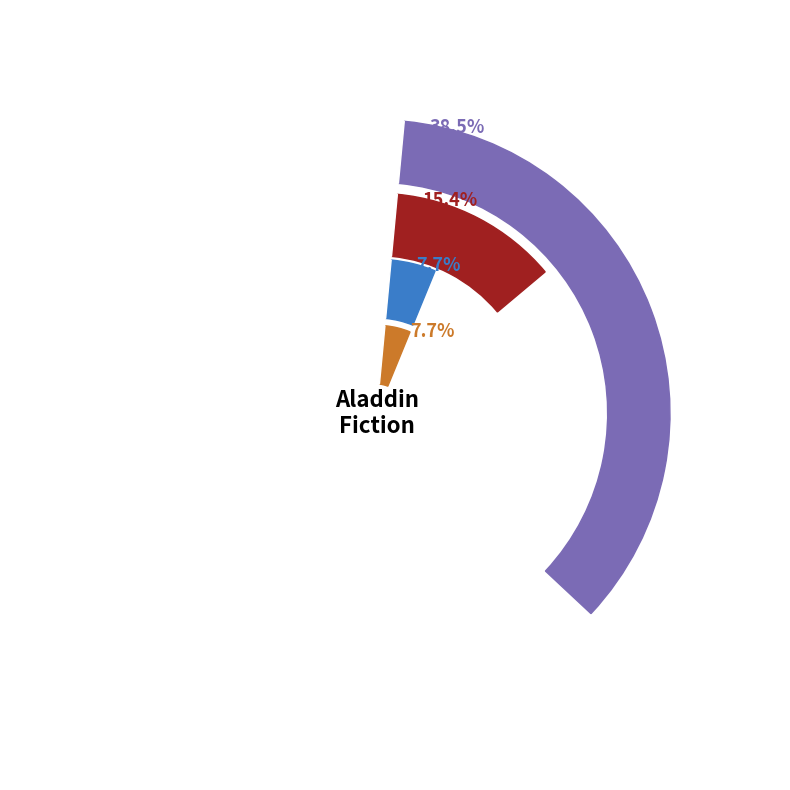

How much of the chart is everything except 1?

84.6%